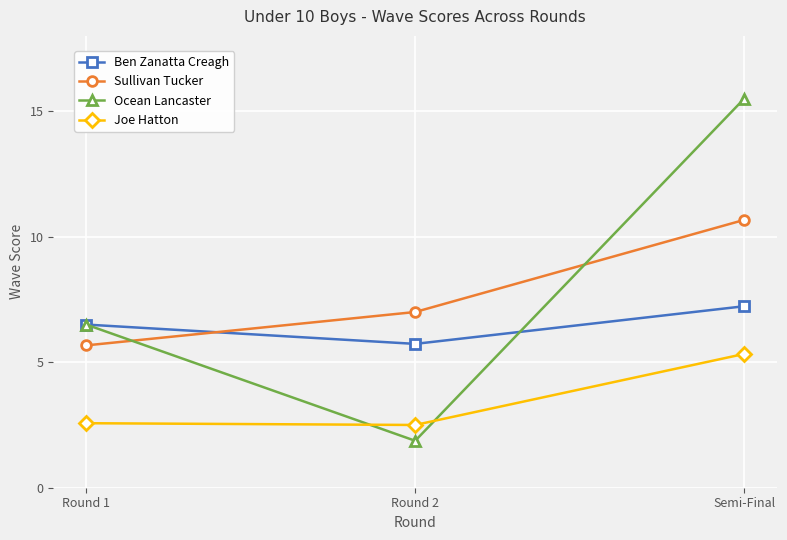

Where is Ben Zanatta Creagh nearest to the value 6?

Round 2